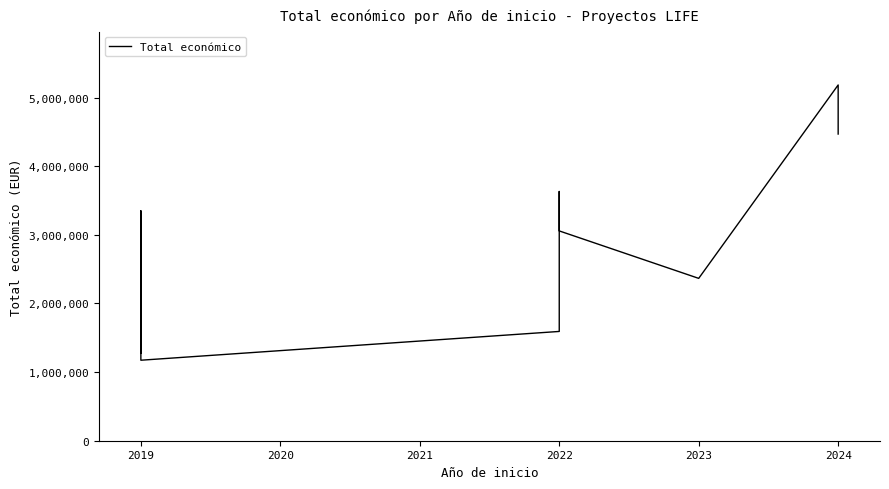

What is the difference between the values at 2022 and 2023?

872312